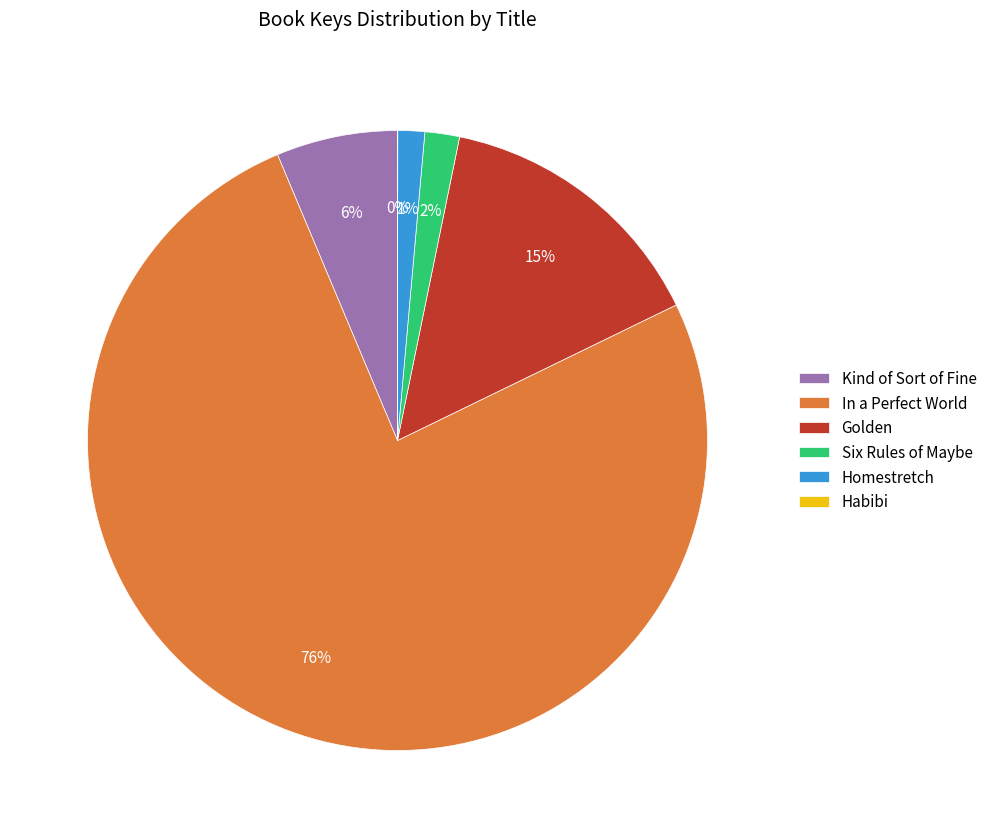

Combined, do Kind of Sort of Fine and Six Rules of Maybe account for over 50%?

No